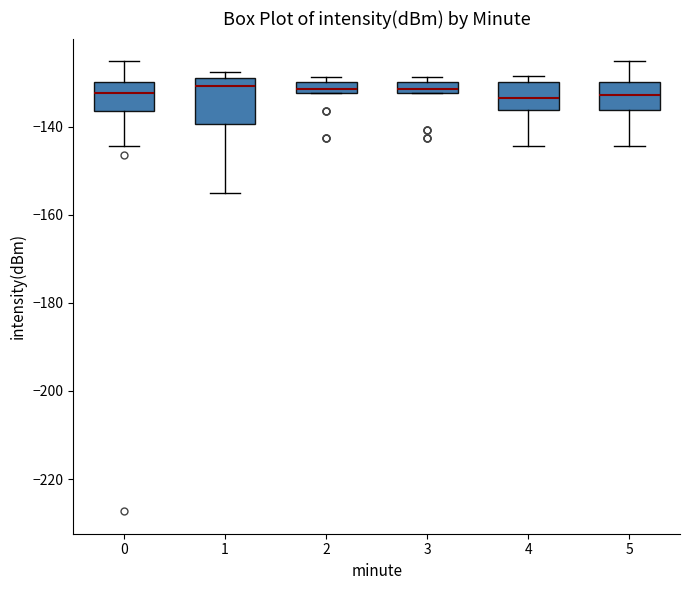

Where is the lower edge of the box at x = 0 on the y-axis? The values are not printed on the chart, so give them approximately, as read against the axis.

-136